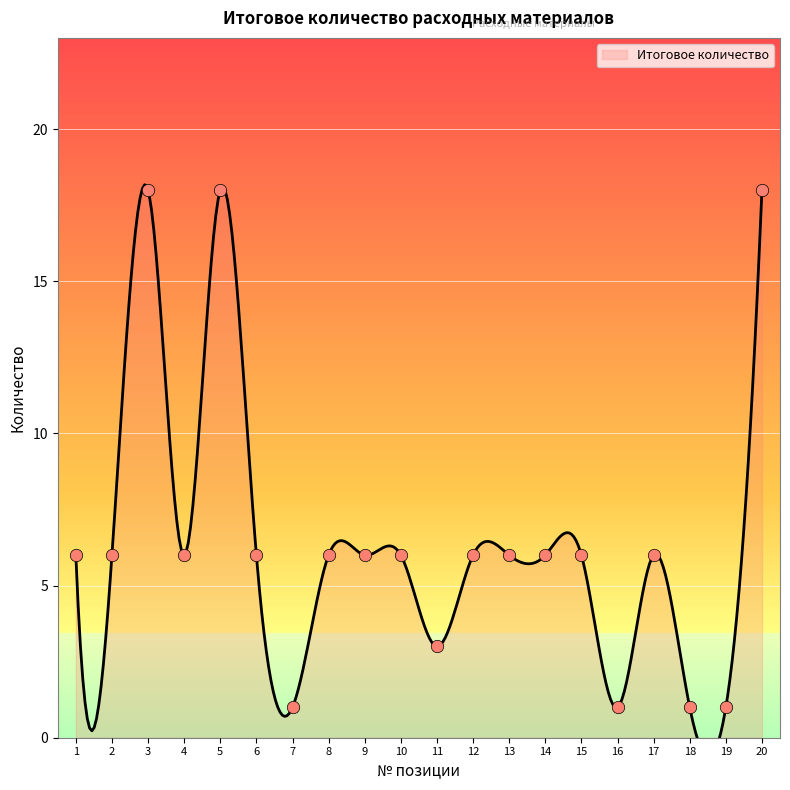

Approximately how many times larger is the value at 5 compared to 17?

3.0